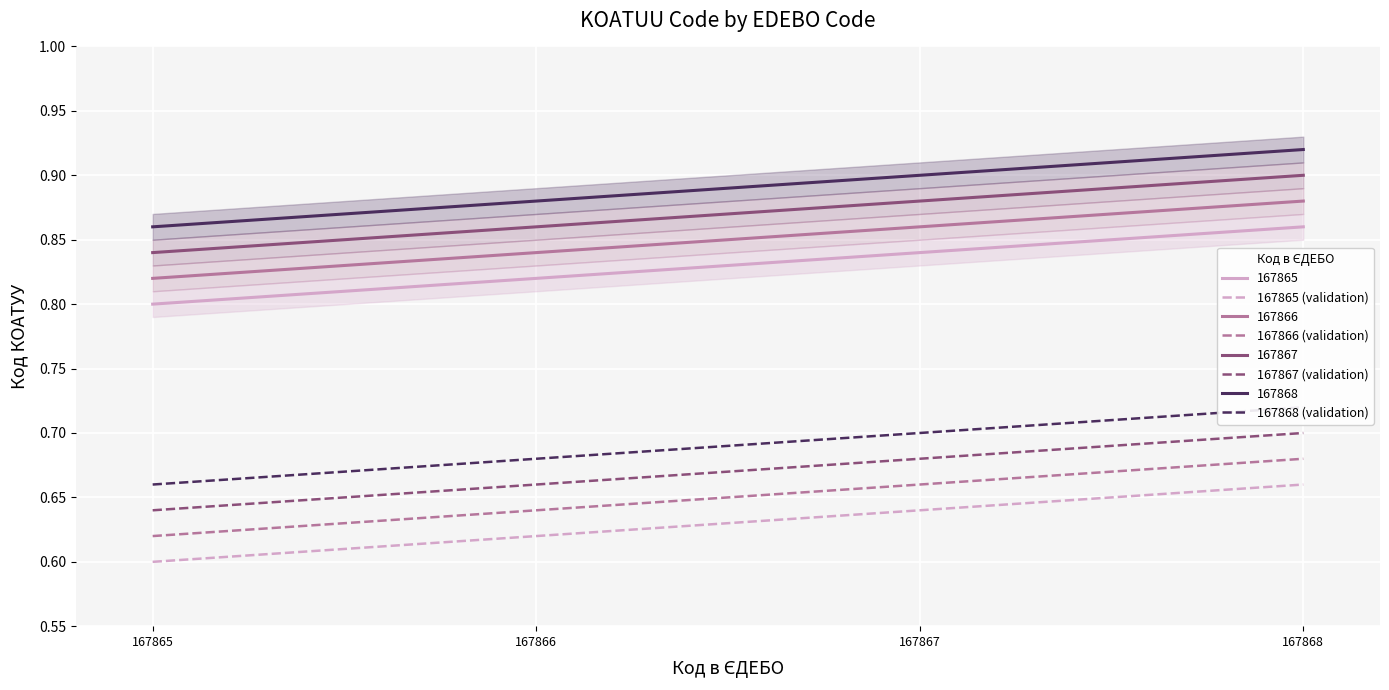

Rank the series by their average value, from highest to lowest.

167868 (validation), 167867 (validation), 167866 (validation), 167865 (validation)